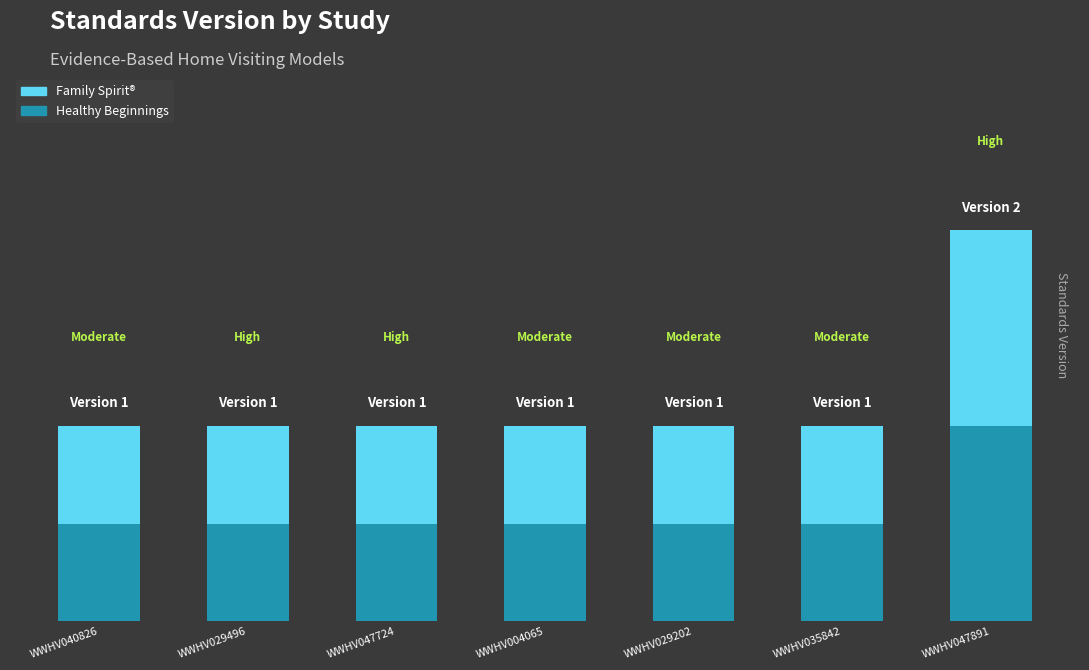

Are the bars grouped side by side (vs. stacked)?

No